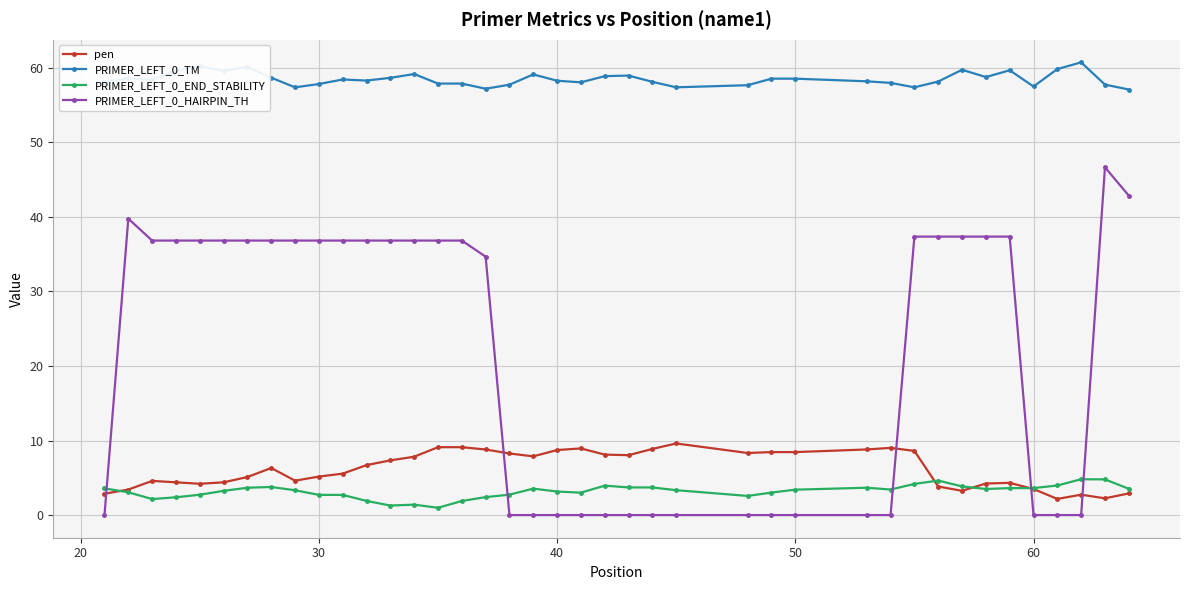

Which series has the largest total across all categories?

PRIMER_LEFT_0_TM